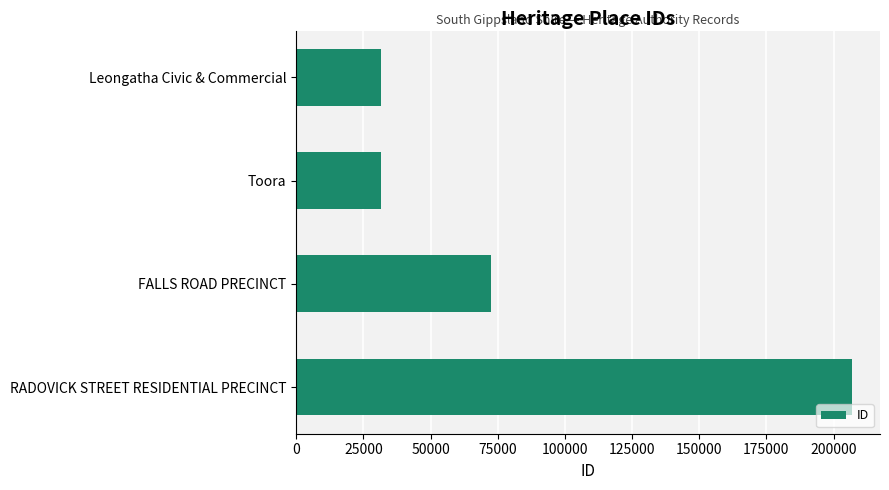

True or false: the data shows 31582 at Leongatha Civic & Commercial.

True